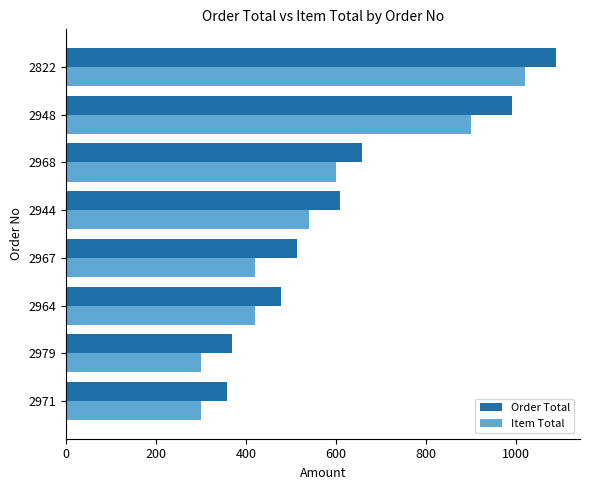

Rank the series by their average value, from highest to lowest.

Order Total, Item Total